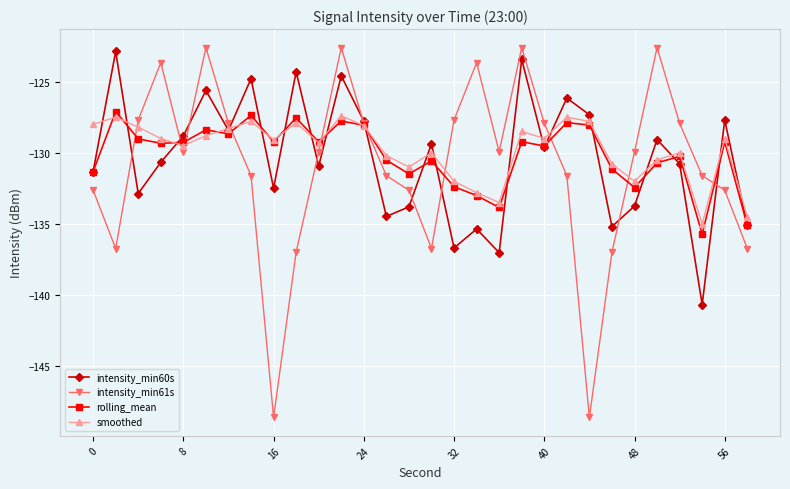

True or false: rolling_mean has more than 0 points higher than both neighbors.

True